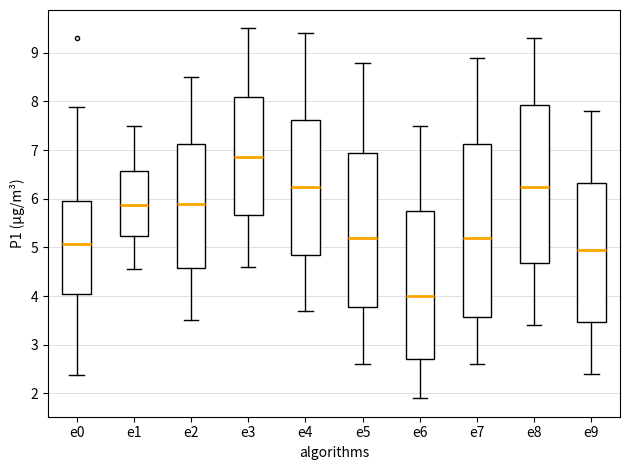

Reading left to right, read every box against the y-axis: the position of its median line, the range the box covers, and the ends of its whiskers. The values are not printed on the chart, so give them approximately, as read against the axis.

e0: median 5.1, box 4.0 to 6.0, whiskers 2.4 to 7.9
e1: median 5.9, box 5.2 to 6.6, whiskers 4.6 to 7.5
e2: median 5.9, box 4.6 to 7.1, whiskers 3.5 to 8.5
e3: median 6.9, box 5.7 to 8.1, whiskers 4.6 to 9.5
e4: median 6.3, box 4.9 to 7.6, whiskers 3.7 to 9.4
e5: median 5.2, box 3.8 to 7.0, whiskers 2.6 to 8.8
e6: median 4.0, box 2.7 to 5.8, whiskers 1.9 to 7.5
e7: median 5.2, box 3.6 to 7.1, whiskers 2.6 to 8.9
e8: median 6.3, box 4.7 to 7.9, whiskers 3.4 to 9.3
e9: median 5.0, box 3.5 to 6.3, whiskers 2.4 to 7.8